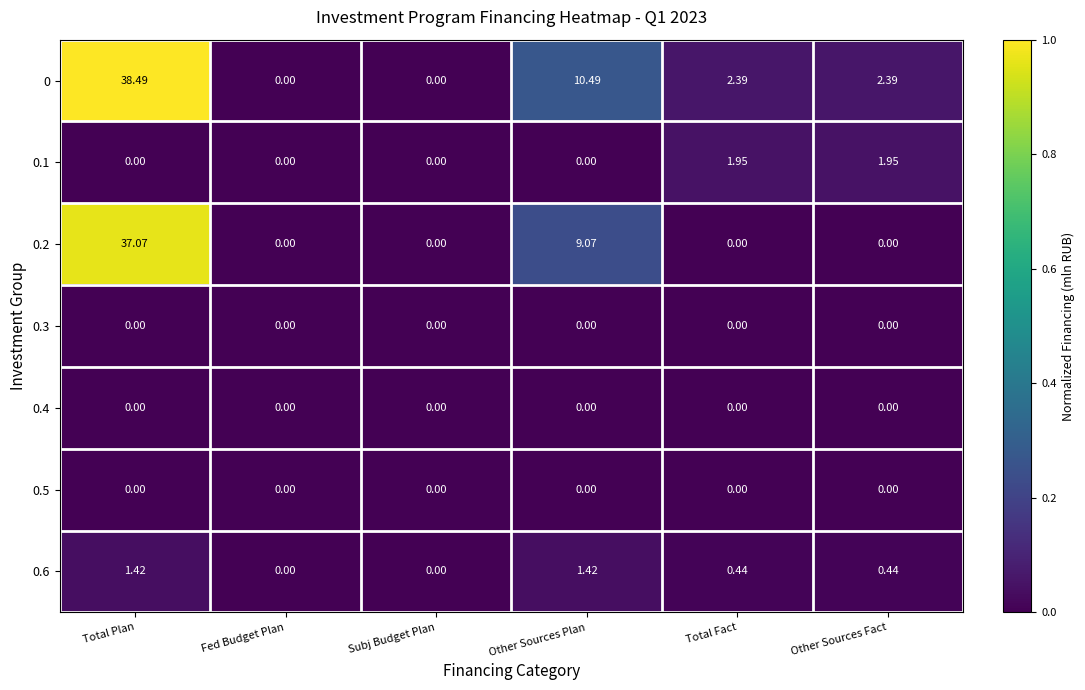

Count the number of categories in the chart.

6